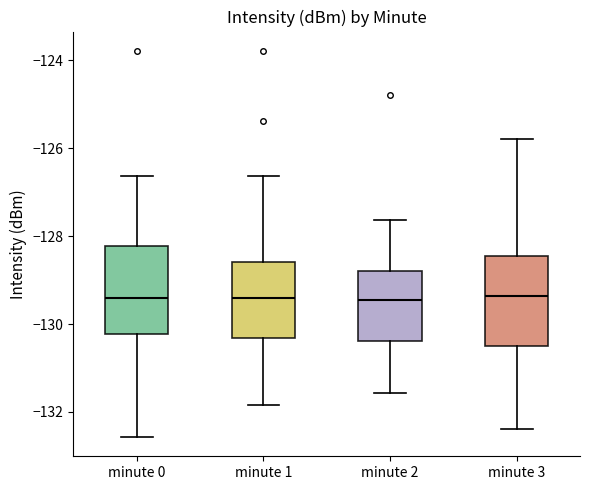

Where is the upper edge of the box for minute 1 on the y-axis? The values are not printed on the chart, so give them approximately, as read against the axis.

-128.6